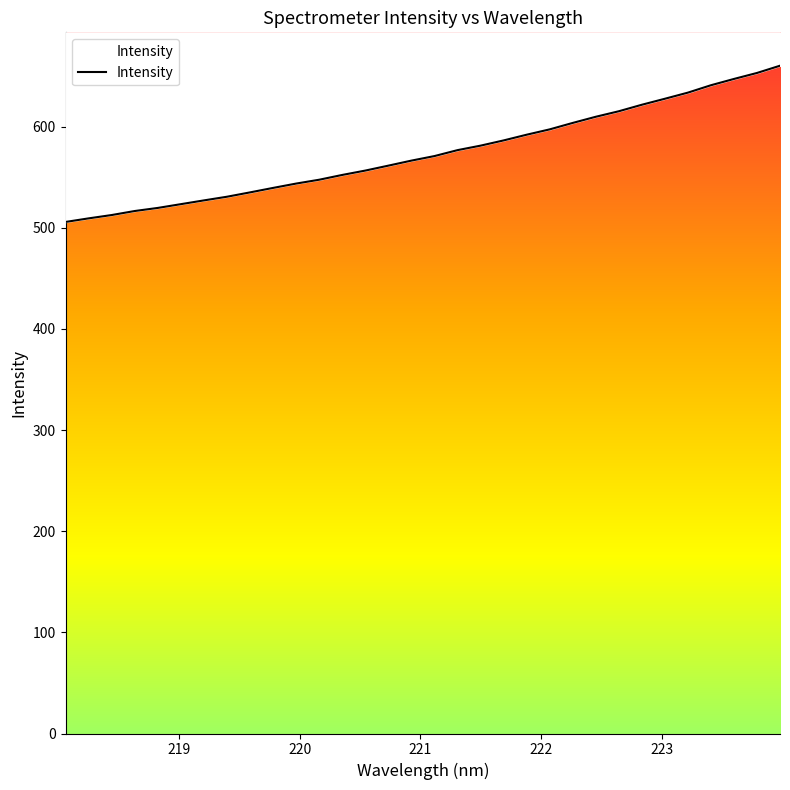

Which has a higher value, 223.0264 or 221.1174?

223.0264